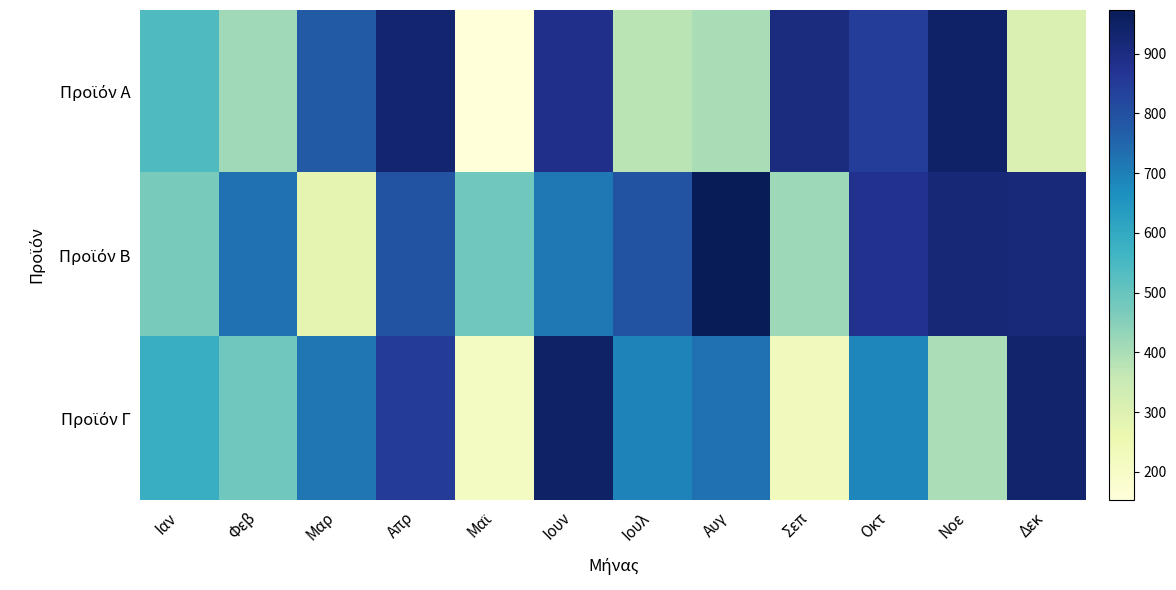

Between Ιαν and Δεκ, which series saw the biggest shift?

Προϊόν Β